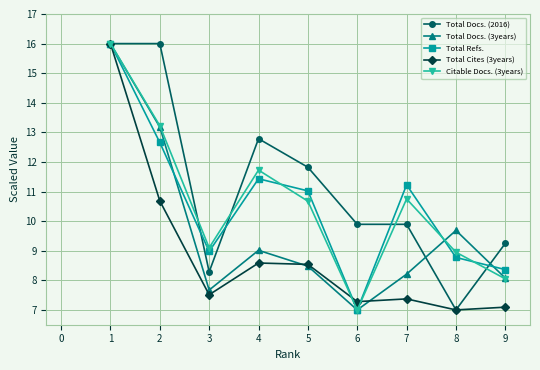

At which category does Total Cites (3years) reach its first local valley?

3